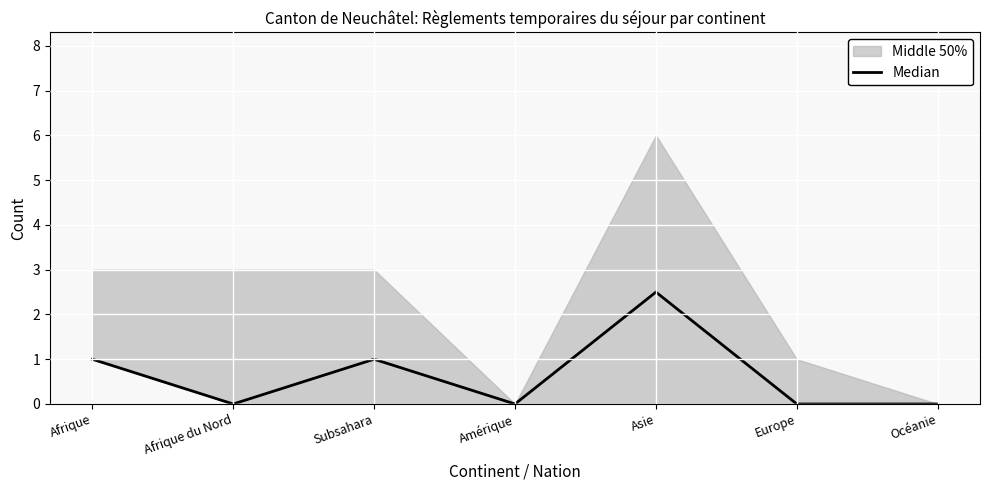

The value at Océanie is 0.0. True or false?

True